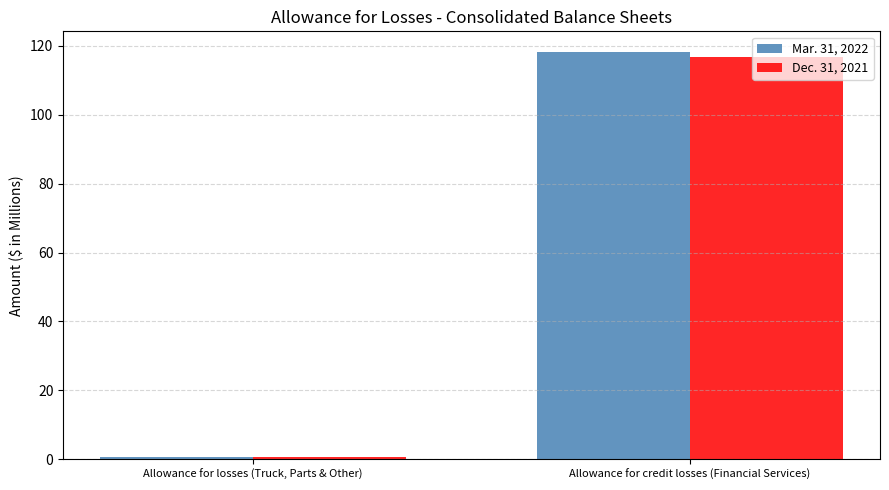

At which category is the sum across all series the highest?

Allowance for credit losses (Financial Services)